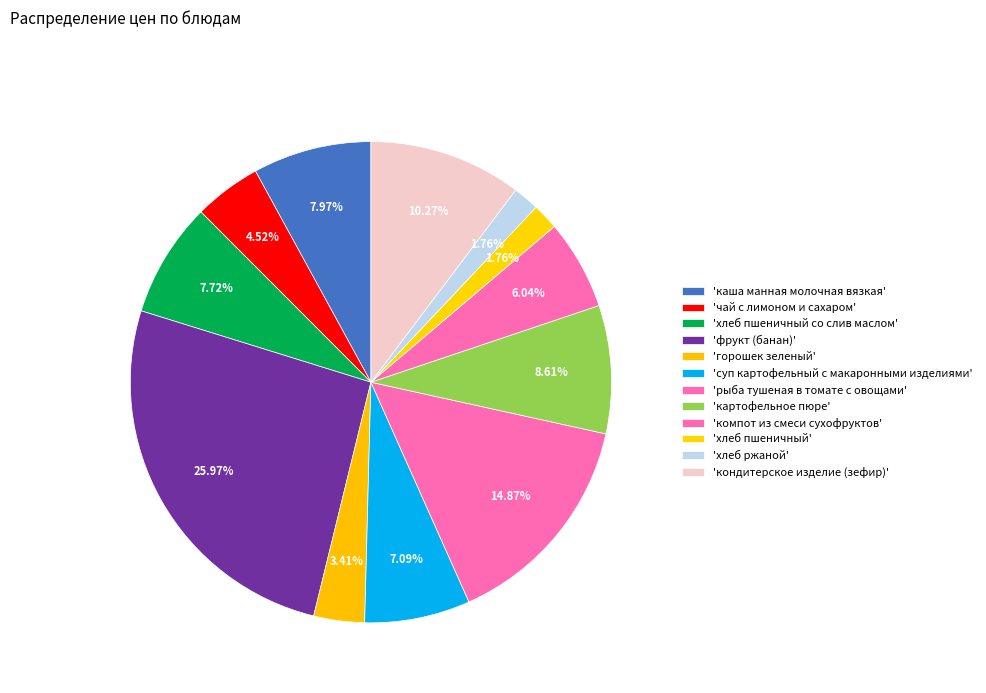

How many segments does this pie chart have?

12